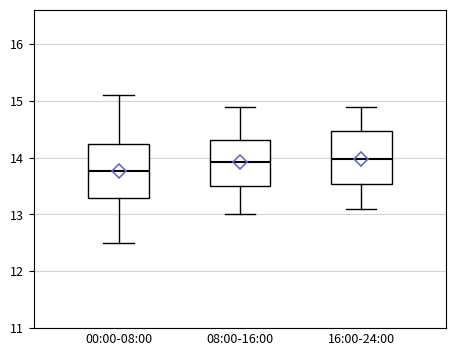

Reading left to right, read every box against the y-axis: the position of its median line, the range the box covers, and the ends of its whiskers. The values are not printed on the chart, so give them approximately, as read against the axis.

00:00-08:00: median 13.8, box 13.3 to 14.2, whiskers 12.5 to 15.1
08:00-16:00: median 13.9, box 13.5 to 14.3, whiskers 13.0 to 14.9
16:00-24:00: median 14.0, box 13.5 to 14.5, whiskers 13.1 to 14.9